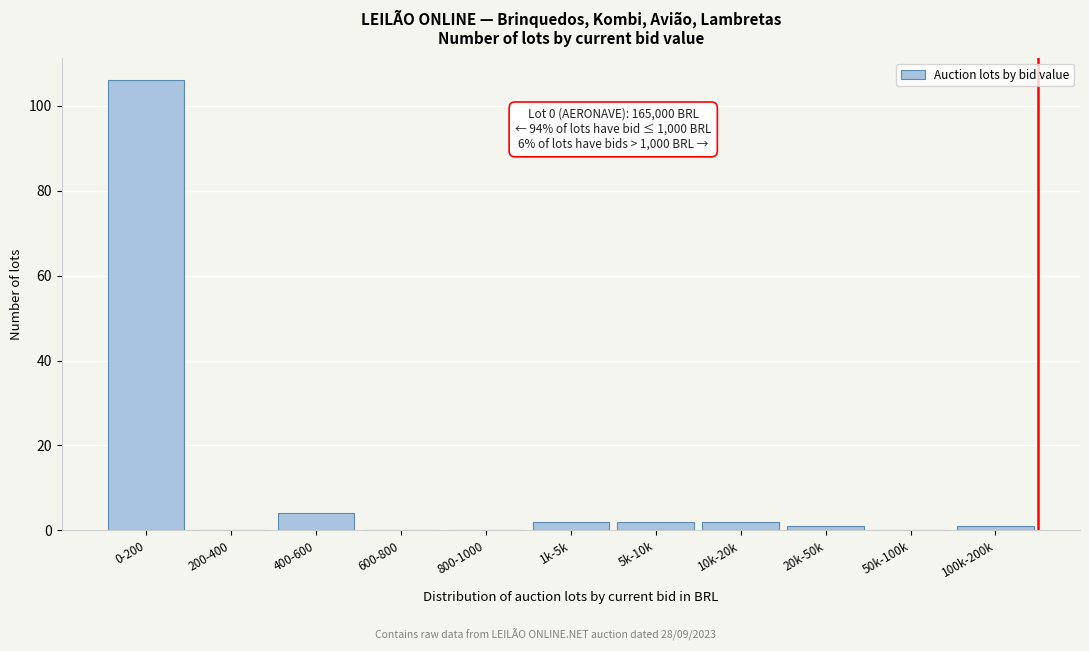

Reading left to right, what are all the values shown in this chart?

0-200=106	200-400=0	400-600=4	600-800=0	800-1000=0	1k-5k=2	5k-10k=2	10k-20k=2	20k-50k=1	50k-100k=0	100k-200k=1